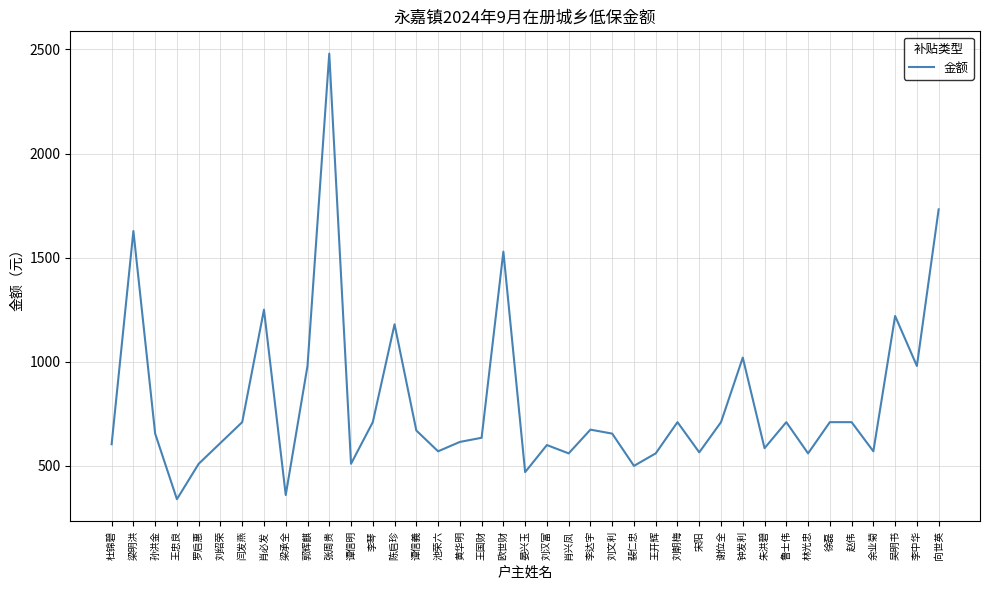

What is the change in value from 肖兴凤 to 李中华?

+420